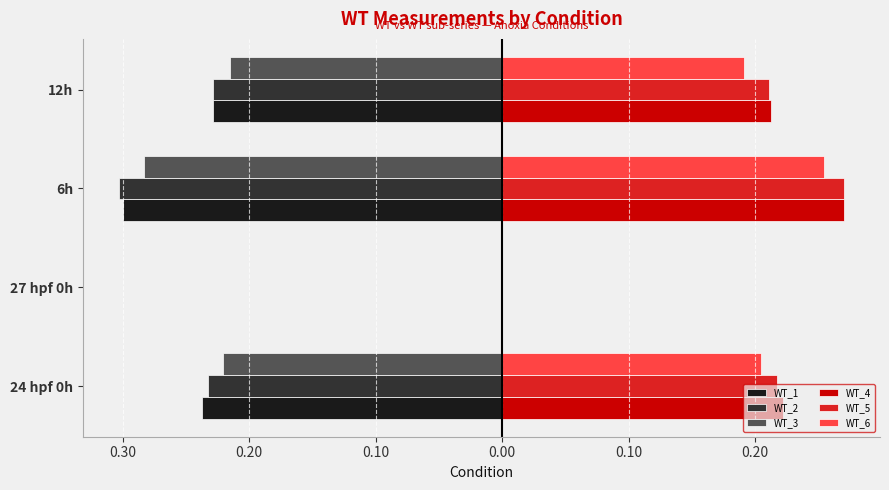

What are all the series names shown in the legend?

WT_1, WT_2, WT_3, WT_4, WT_5, WT_6